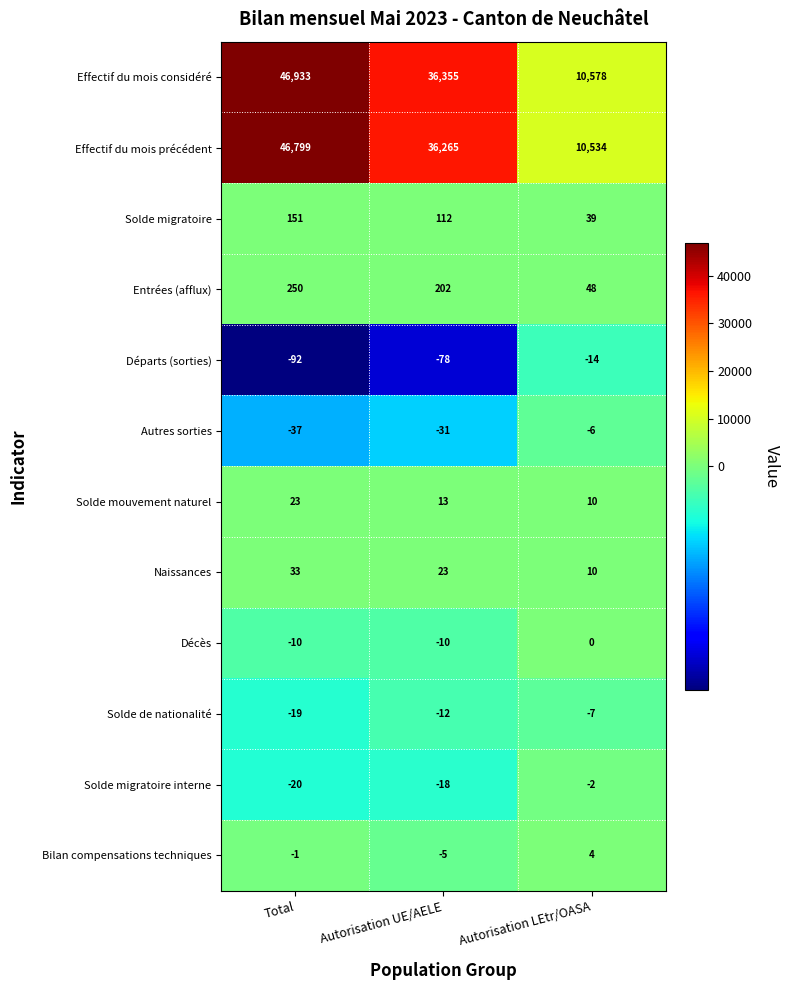

What is the difference between the maximum and minimum values in the Solde migratoire interne series?

18